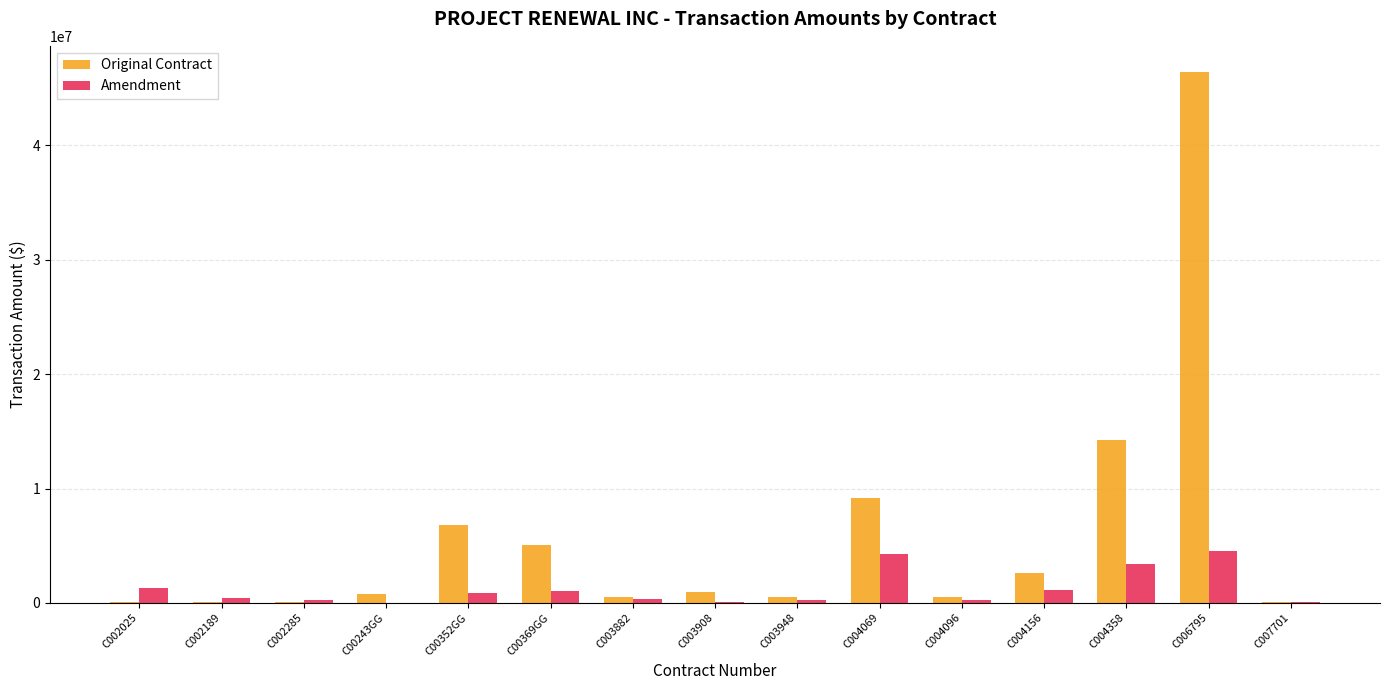

What is the total value across all series at C007701?

88464